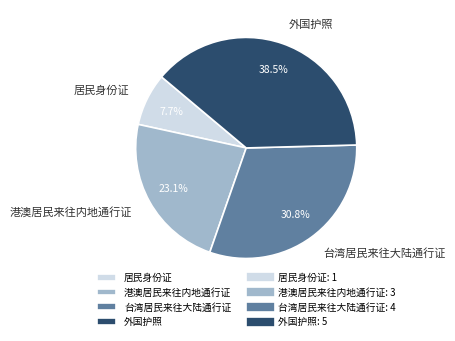

Does any single category account for the majority?

No